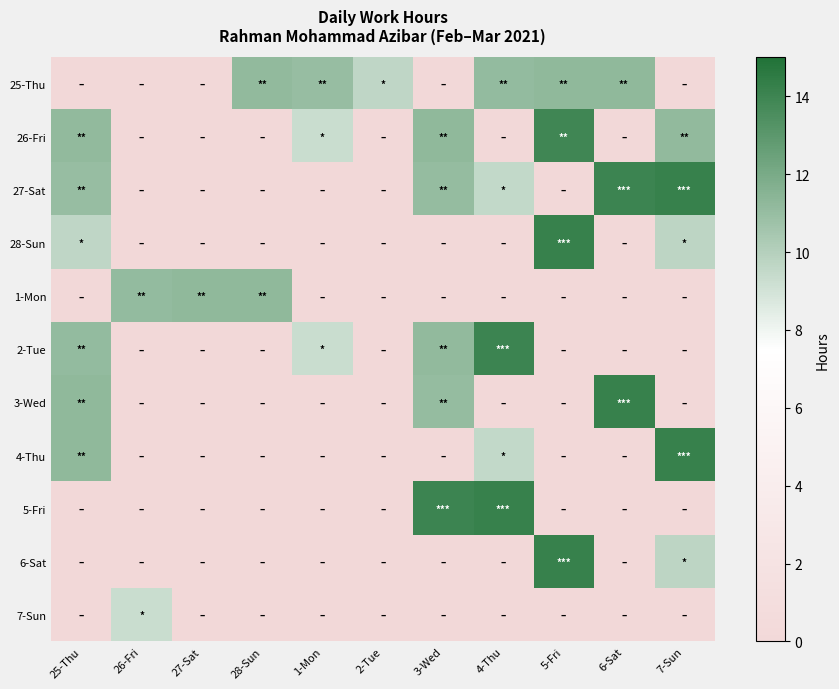

Between 1-Mon and 3-Wed, which series saw the biggest shift?

5-Fri